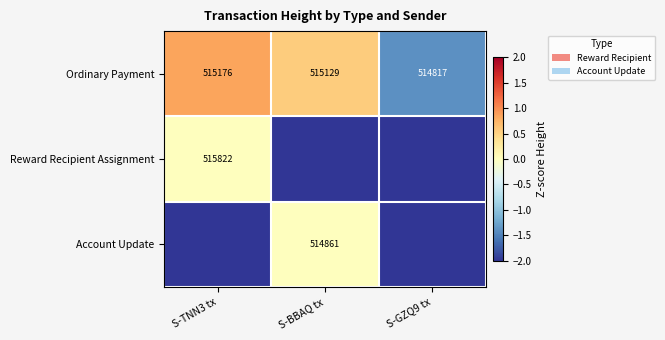

What is the difference between the Ordinary Payment values at S-BBAQ tx and S-GZQ9 tx?

312